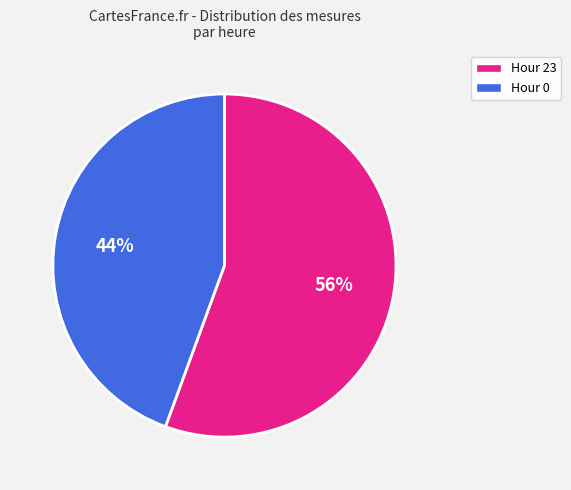

To the nearest percent, what is the combined percentage of Hour 0 and Hour 23?

100%